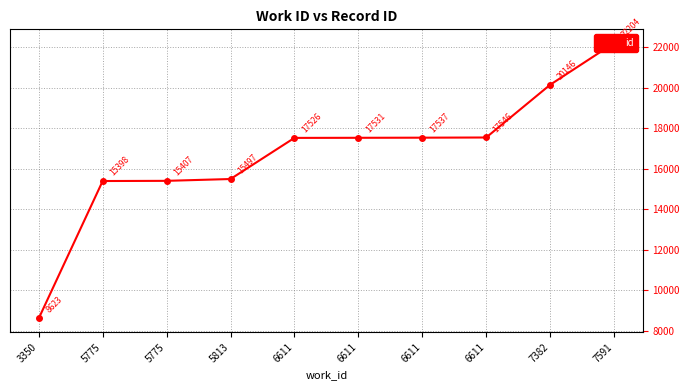

How many values exceed 17531?

4